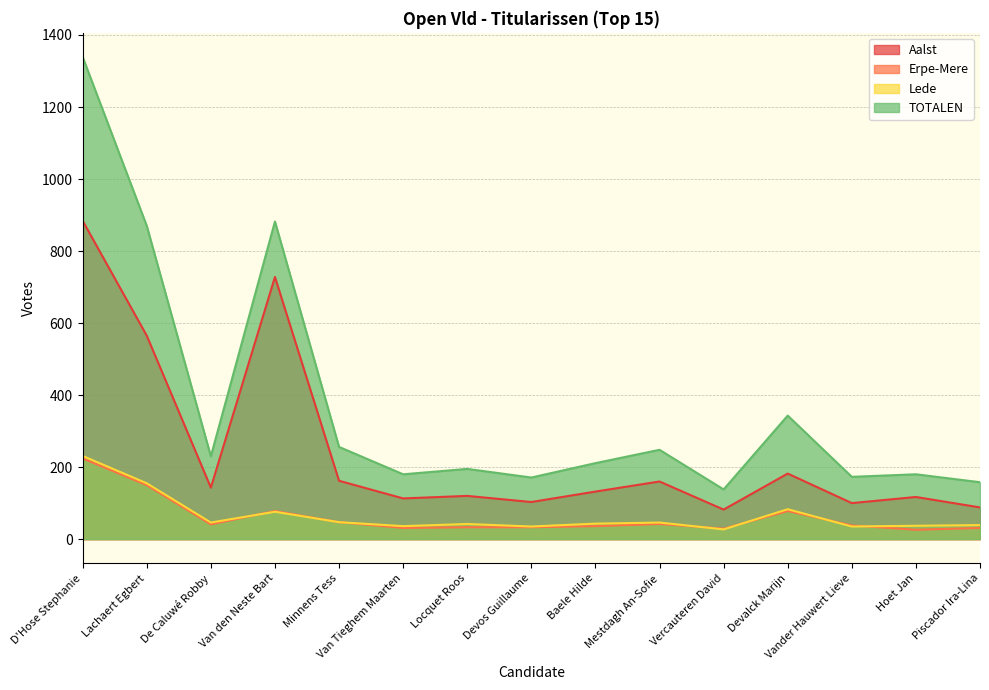

What position from the left is Hoet Jan?

14